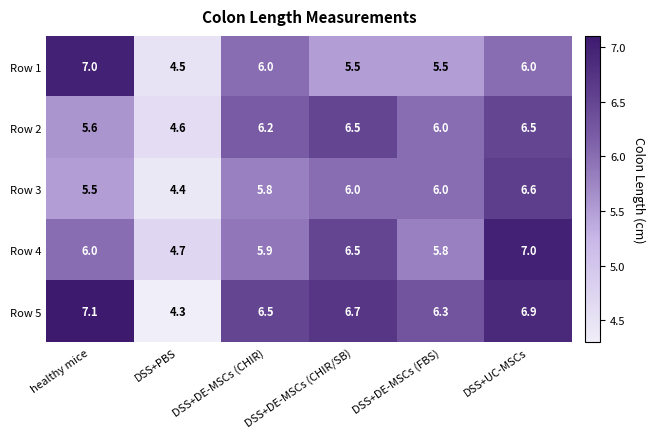

Read the Row 4 value at DSS+UC-MSCs.

7.0